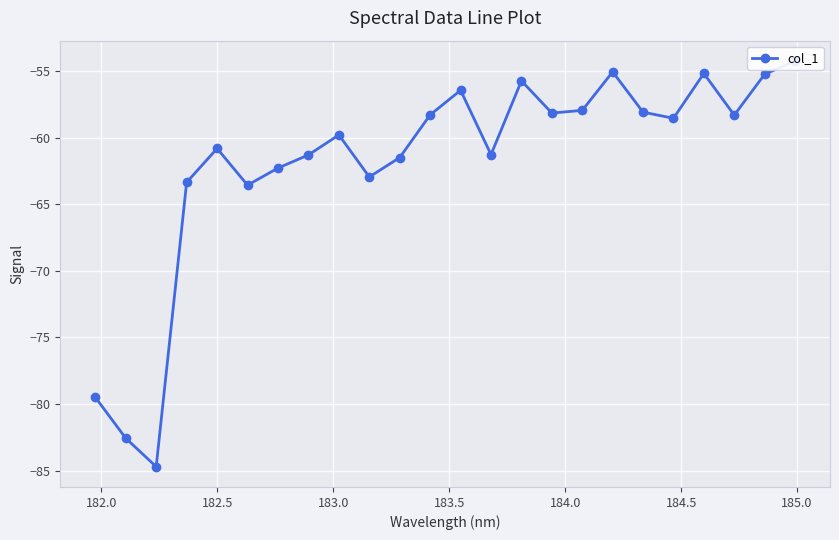

How many categories are shown in the chart?

24